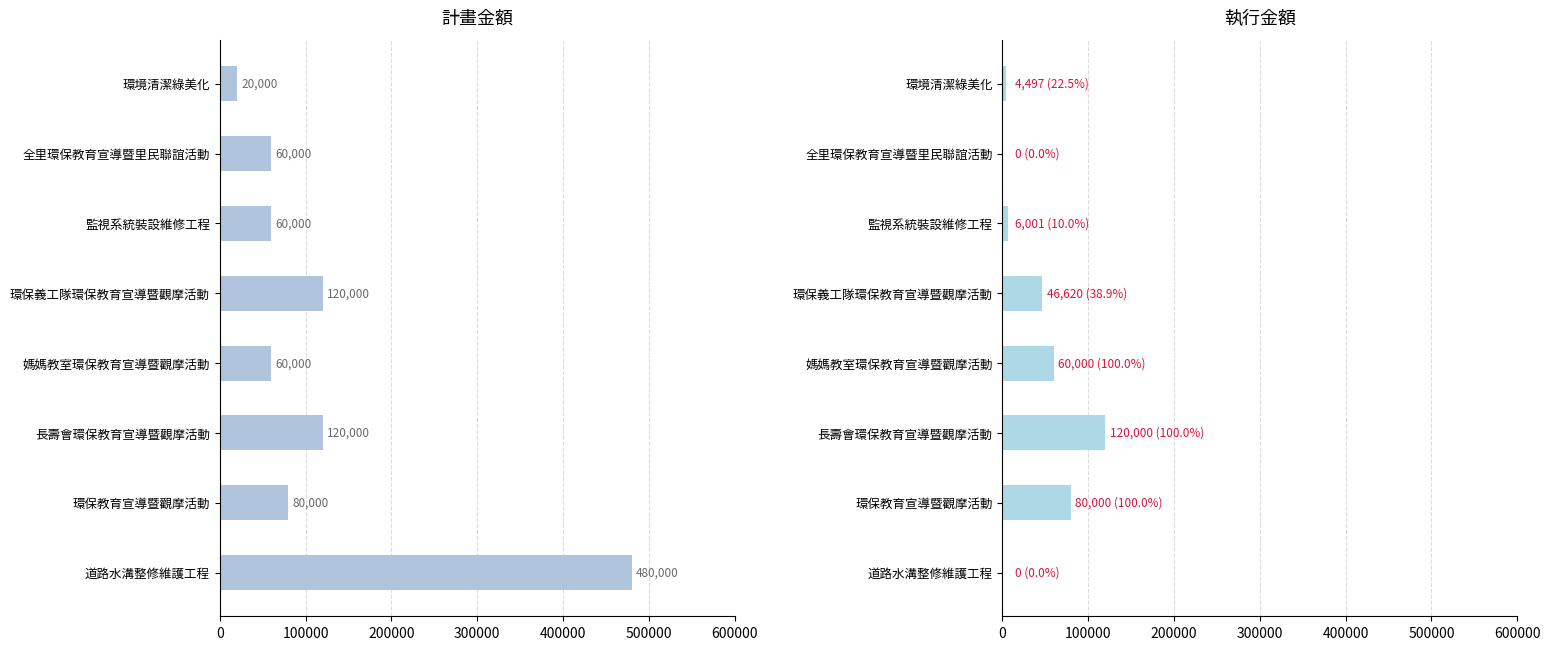

Which series has the widest spread of values?

計畫金額